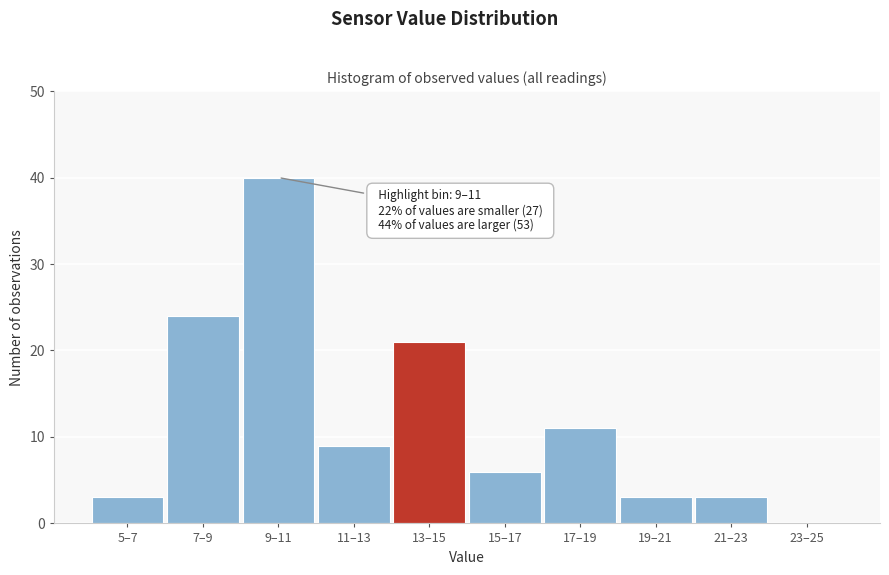

Reading left to right, what are all the values shown in this chart?

5–7=3	7–9=24	9–11=40	11–13=9	13–15=21	15–17=6	17–19=11	19–21=3	21–23=3	23–25=0